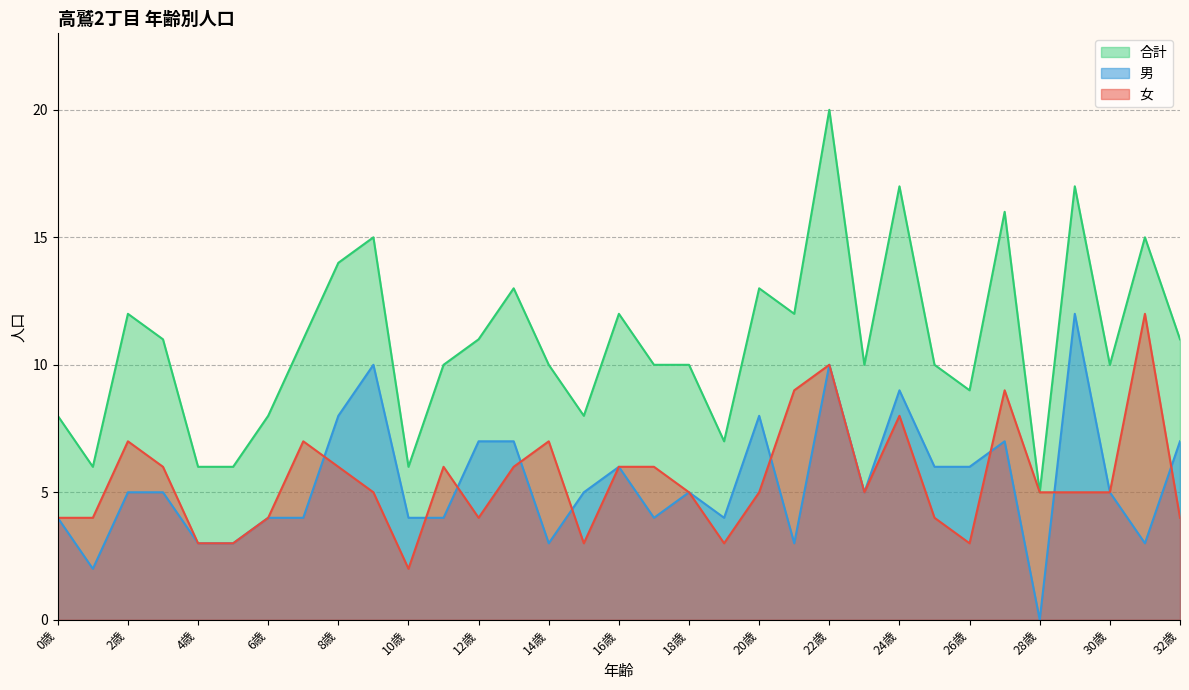

List the series in order of their peak value, highest first.

合計, 男, 女